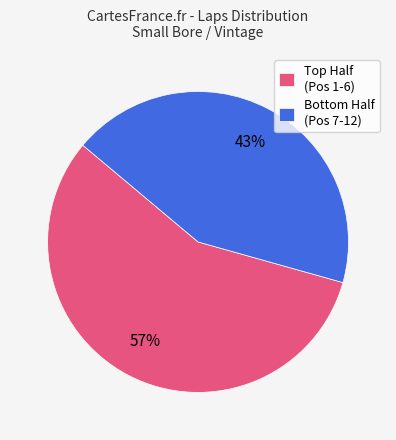

To the nearest percent, what is the average slice percentage?

50%